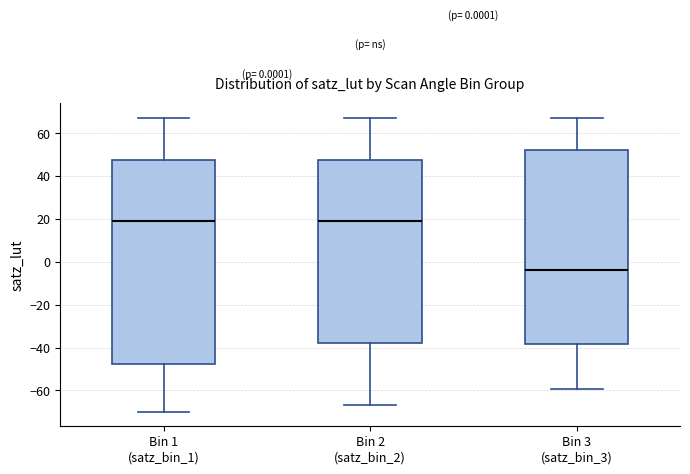

Which box has the lowest median line?

Bin 3 (satz_bin_3)